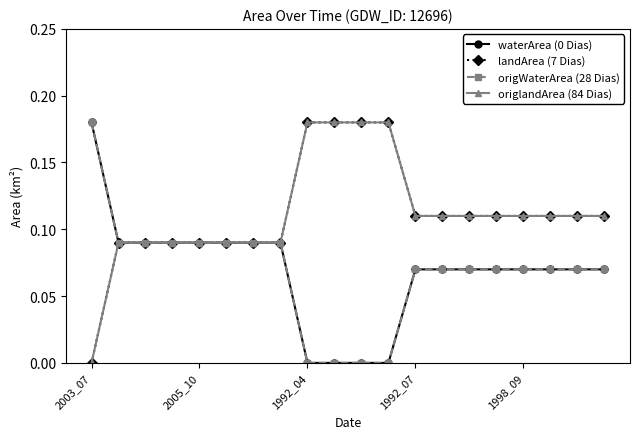

At how many categories does at least one series exceed 0?

20